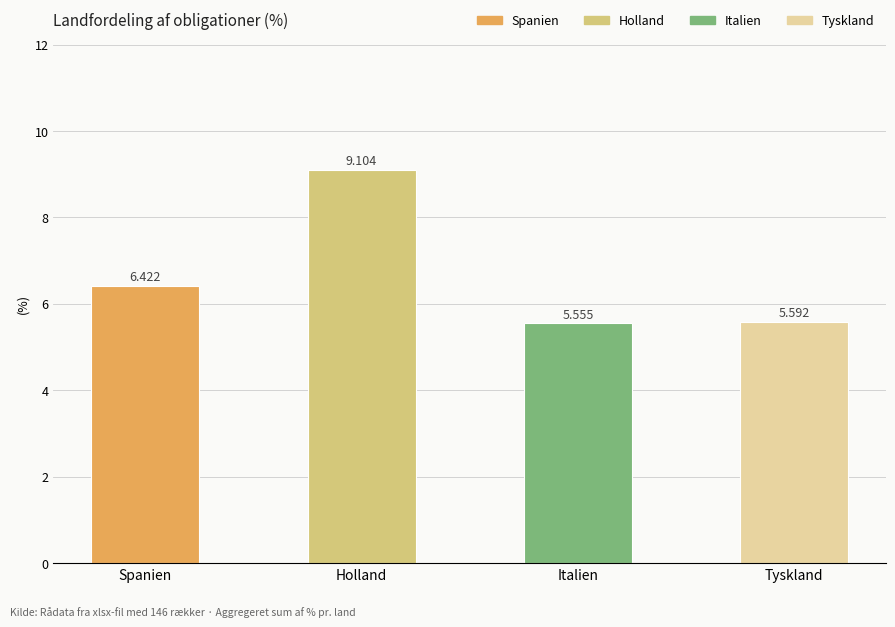

What is the ratio of the value at Spanien to the value at Tyskland?

1.1